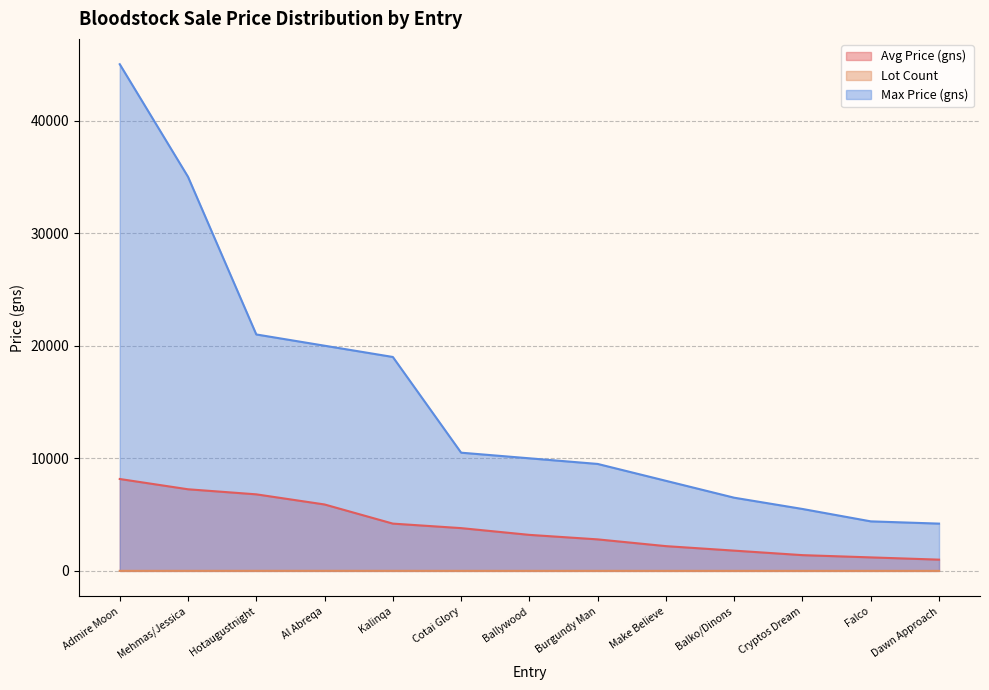

How many lines are shown in the chart?

3